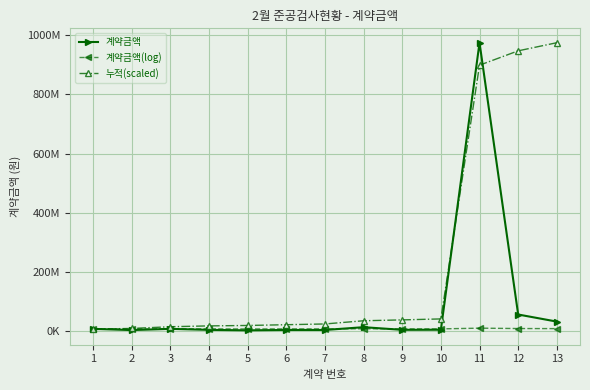

At which label does 누적(scaled) first exceed 23230207?

7